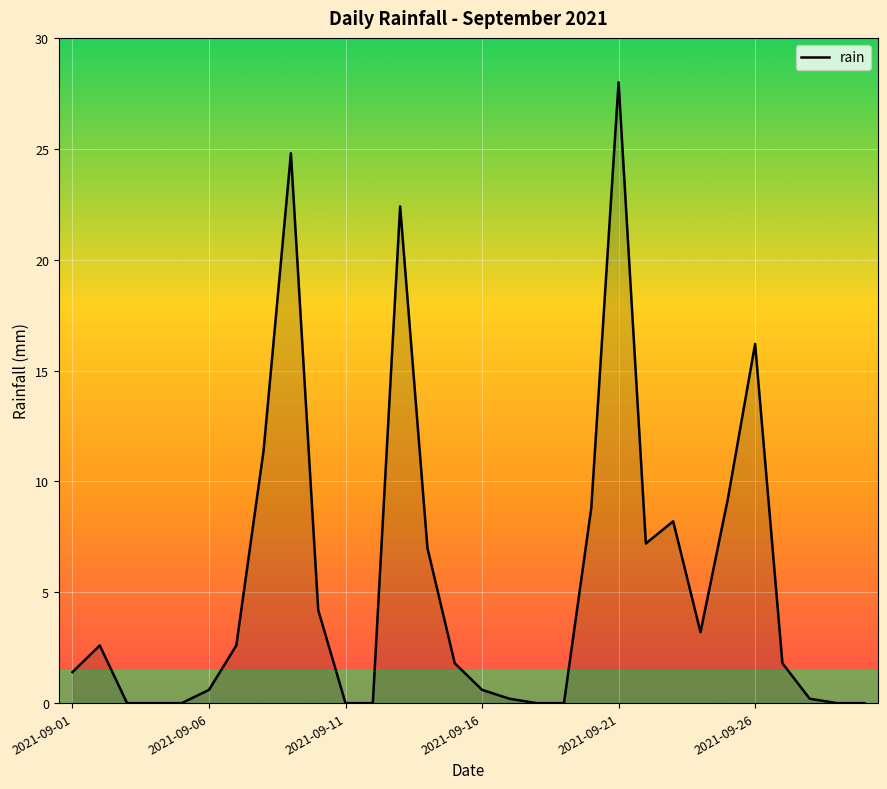

What is the average value?

5.4